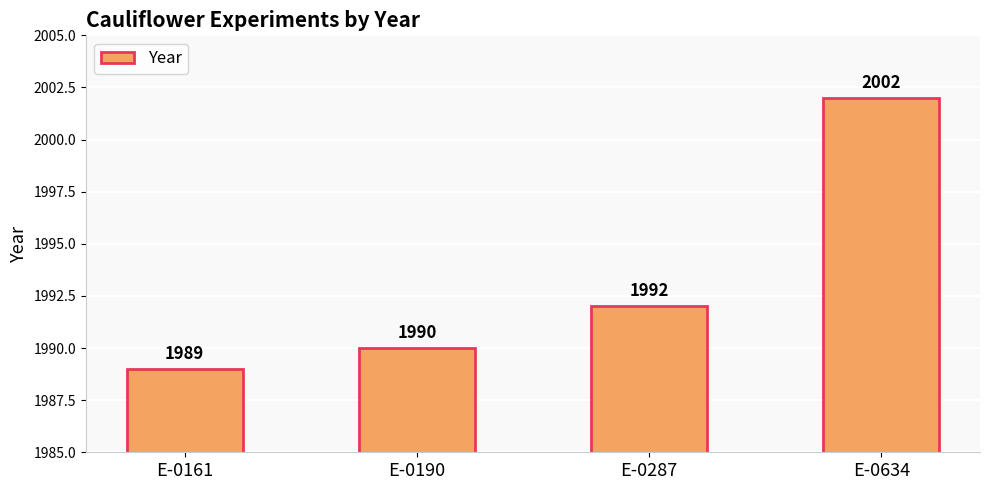

The chart shows a value of 2932 at E-0287. True or false?

False